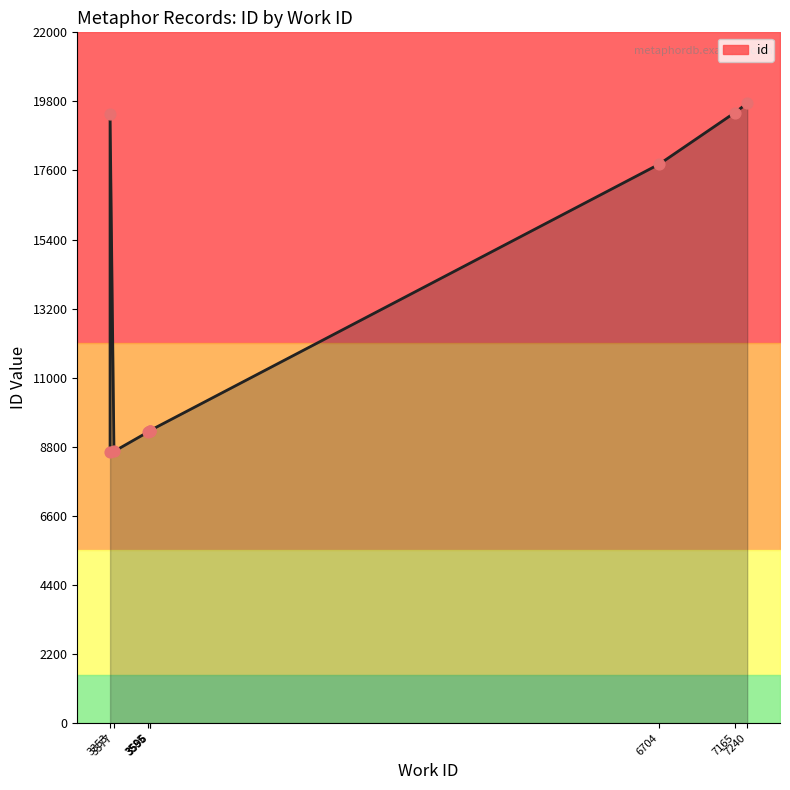

Which has a higher value, 6704 or 3596?

6704